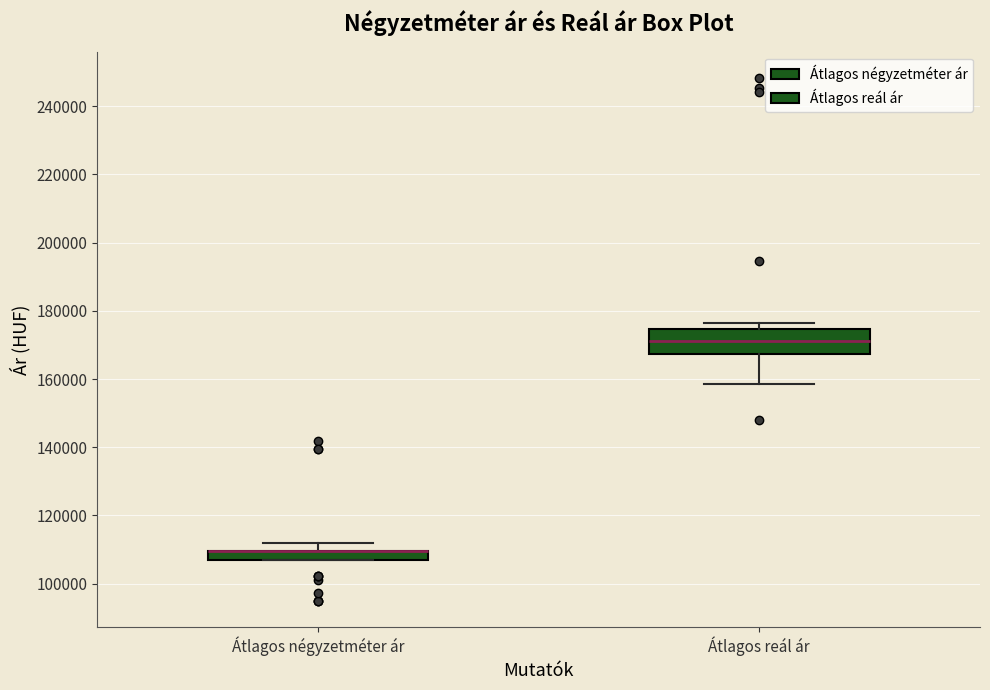

Which box is the tallest, from its lower edge to its upper edge?

Átlagos reál ár